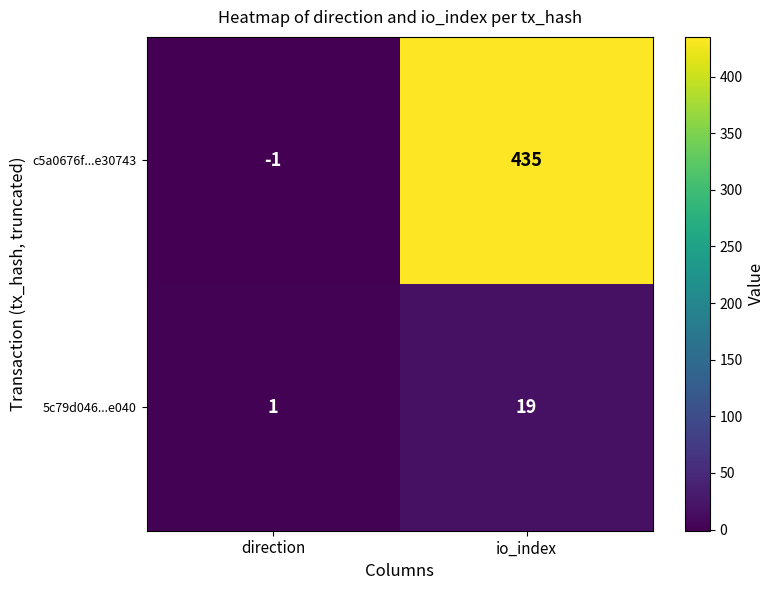

The c5a0676f...e30743 series shows -2 at direction. True or false?

False